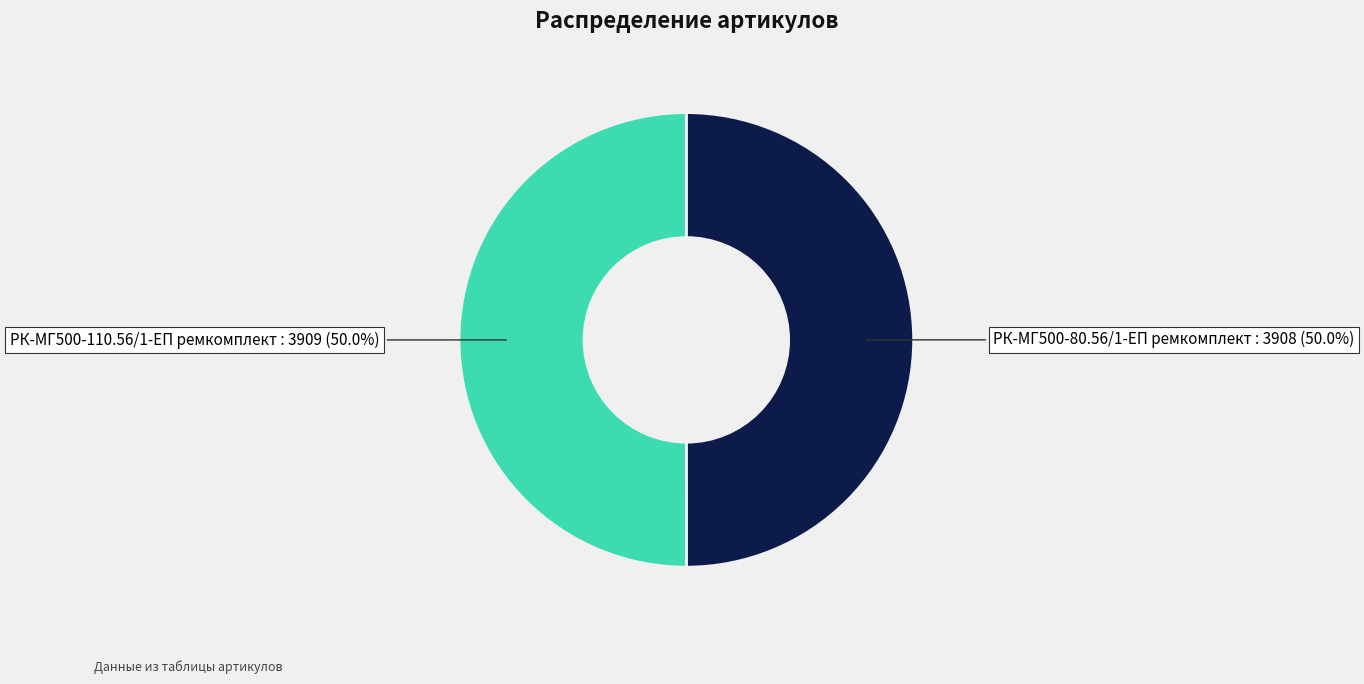

Count the number of slices in the pie.

2